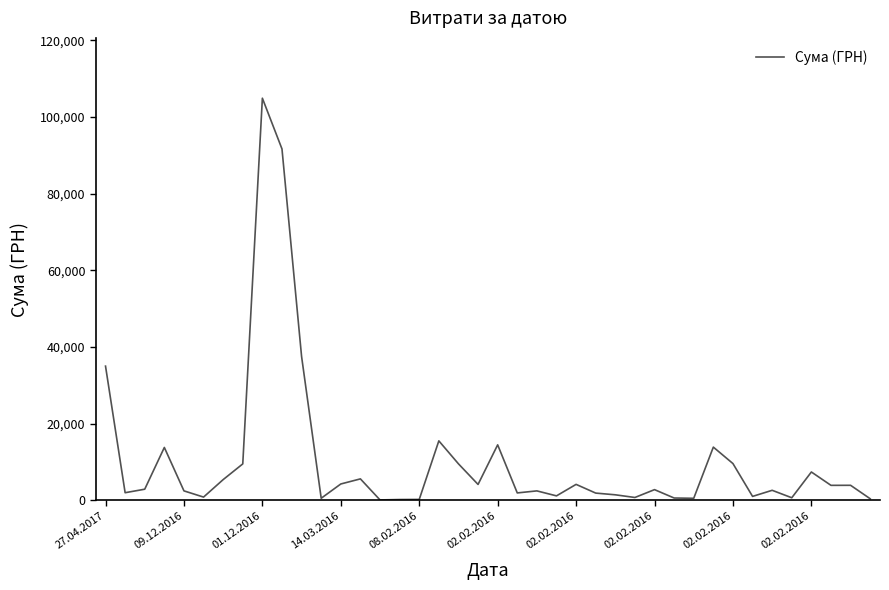

How many series are shown in this chart?

1